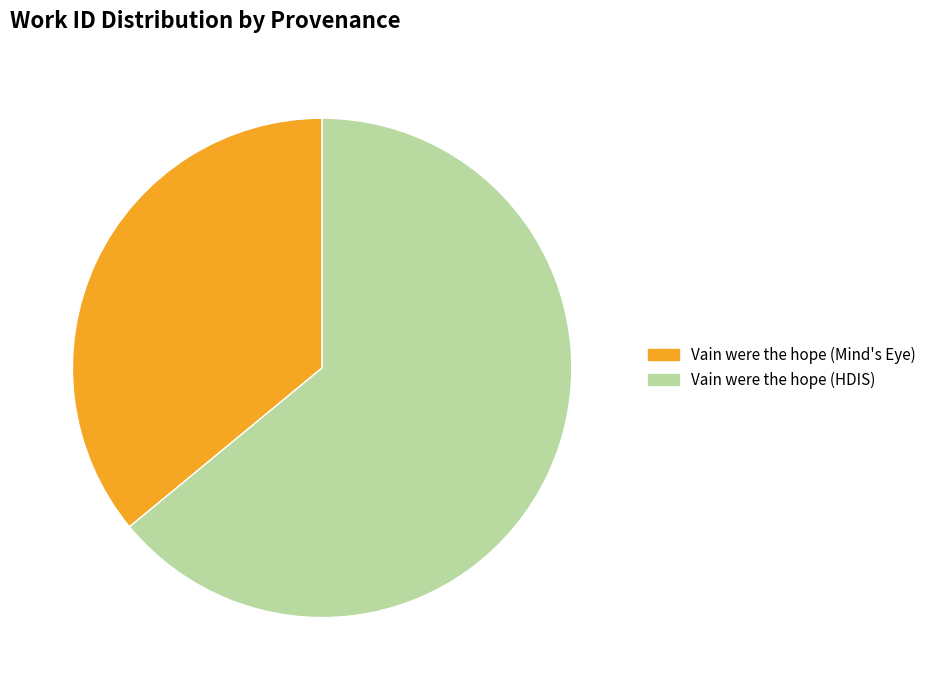

True or false: Vain were the hope (Mind's Eye) accounts for 36% of the total.

True